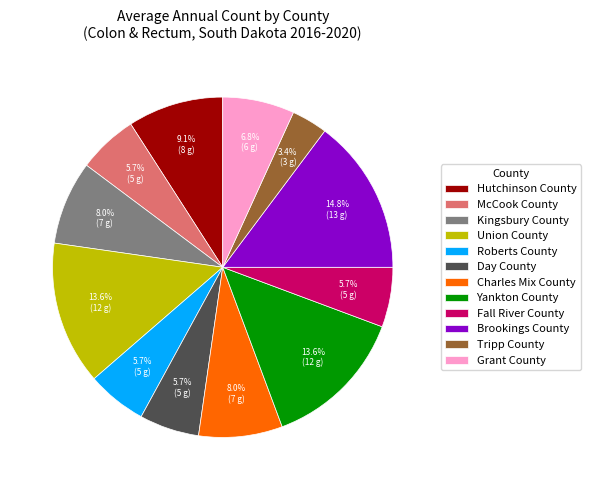

Does Yankton County represent more than half of the total?

No